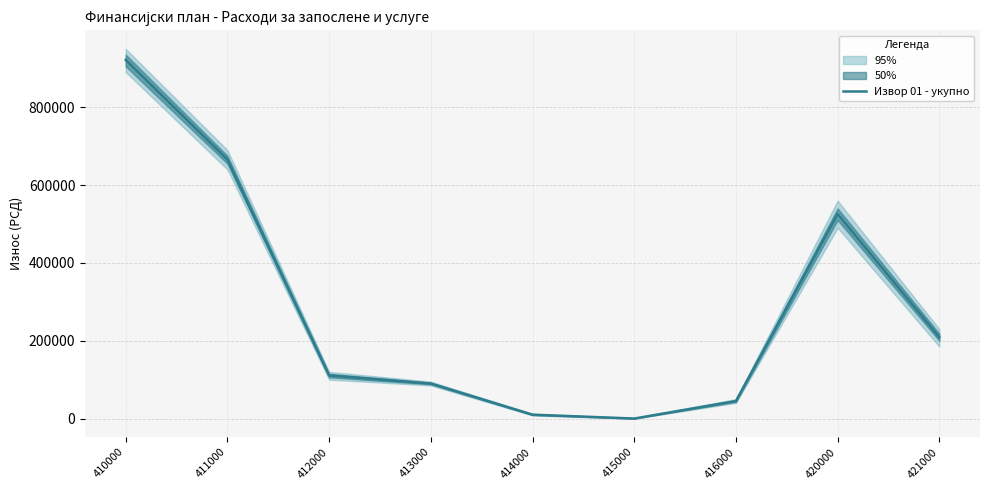

The value at 414000 is 4898. True or false?

False